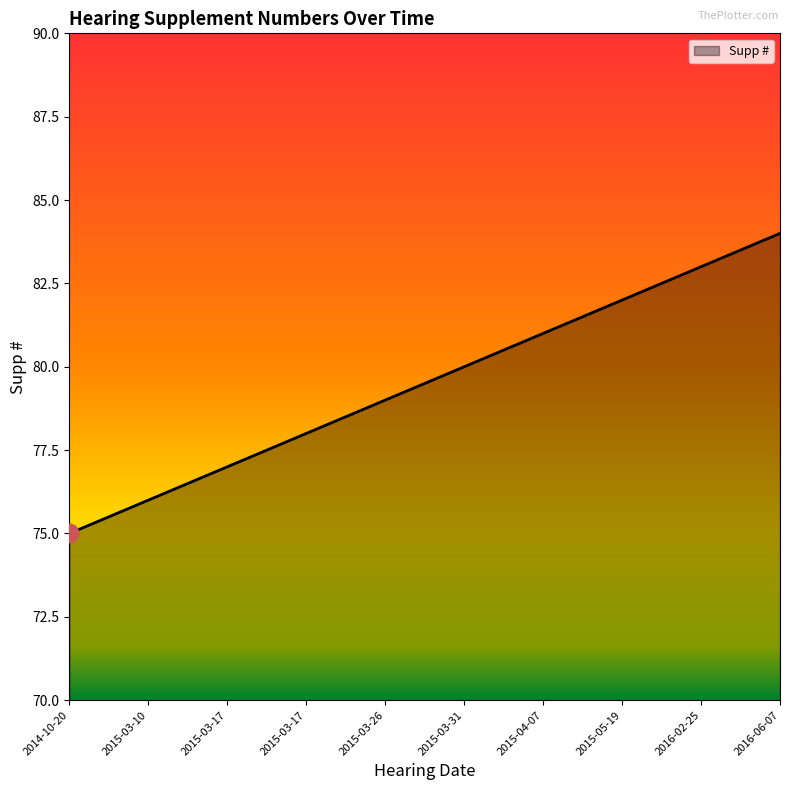

How many lines are shown in the chart?

1